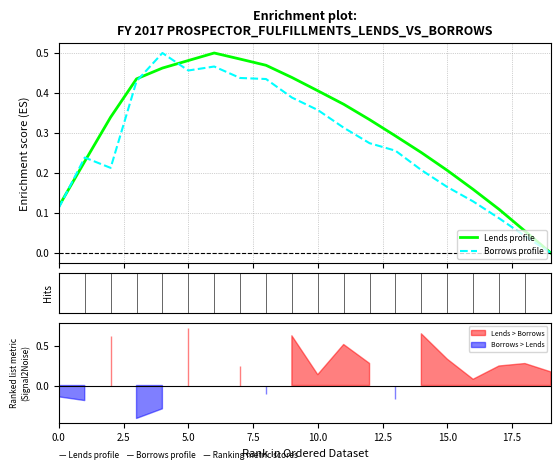

Between 5.0 and 10.0, which is larger?

5.0